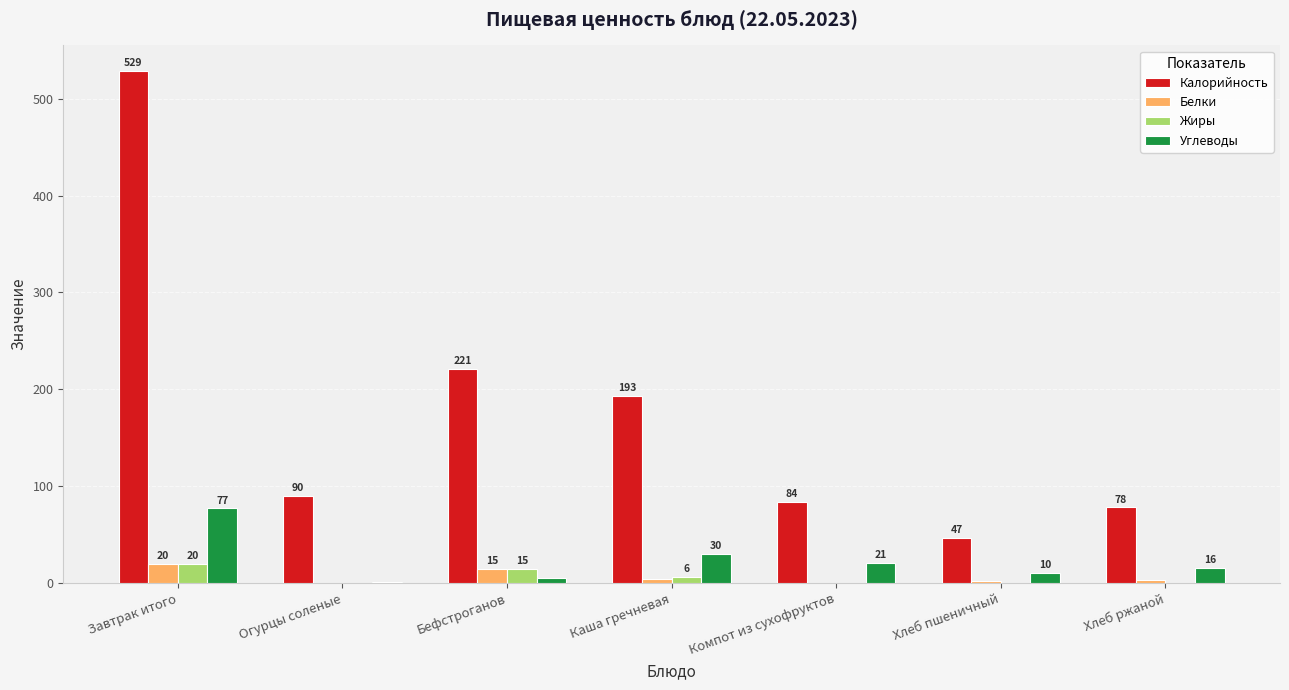

The Жиры series shows 6.0 at Каша гречневая. True or false?

True